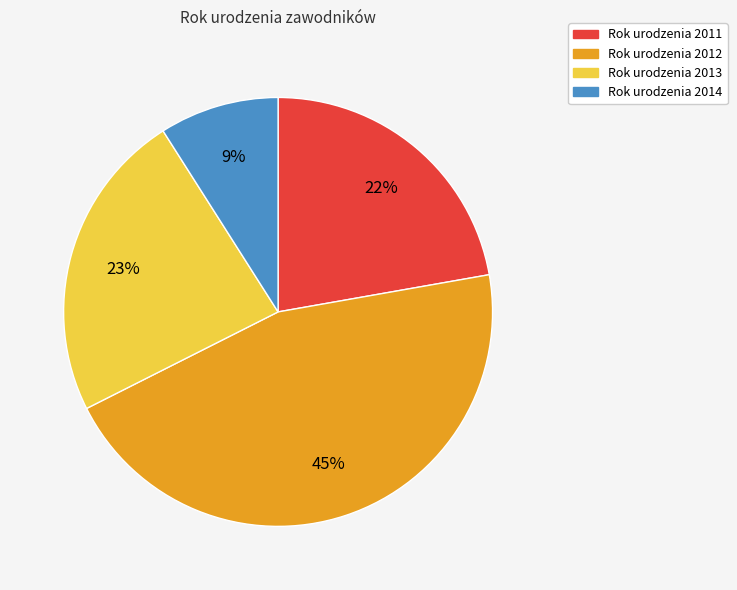

Is there a majority slice in this chart?

No